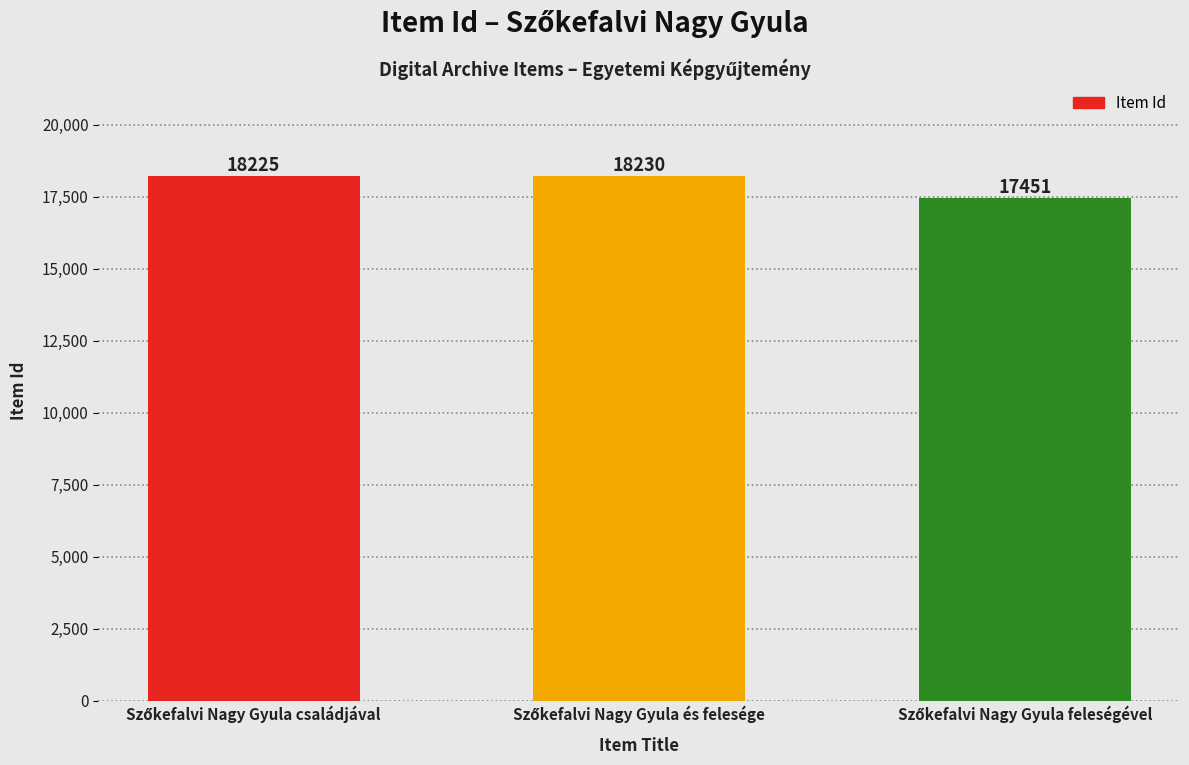

How many distinct data groups are displayed?

1